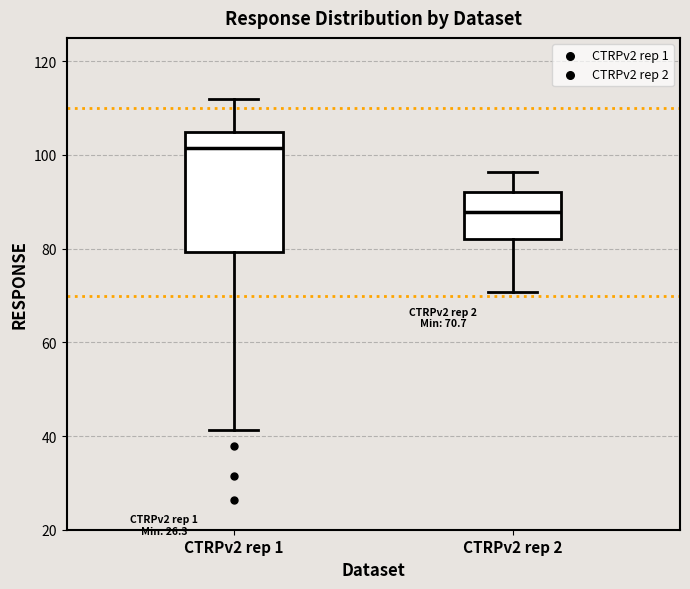

Comparing the boxes themselves (not the whiskers), which one is the tallest?

CTRPv2 rep 1